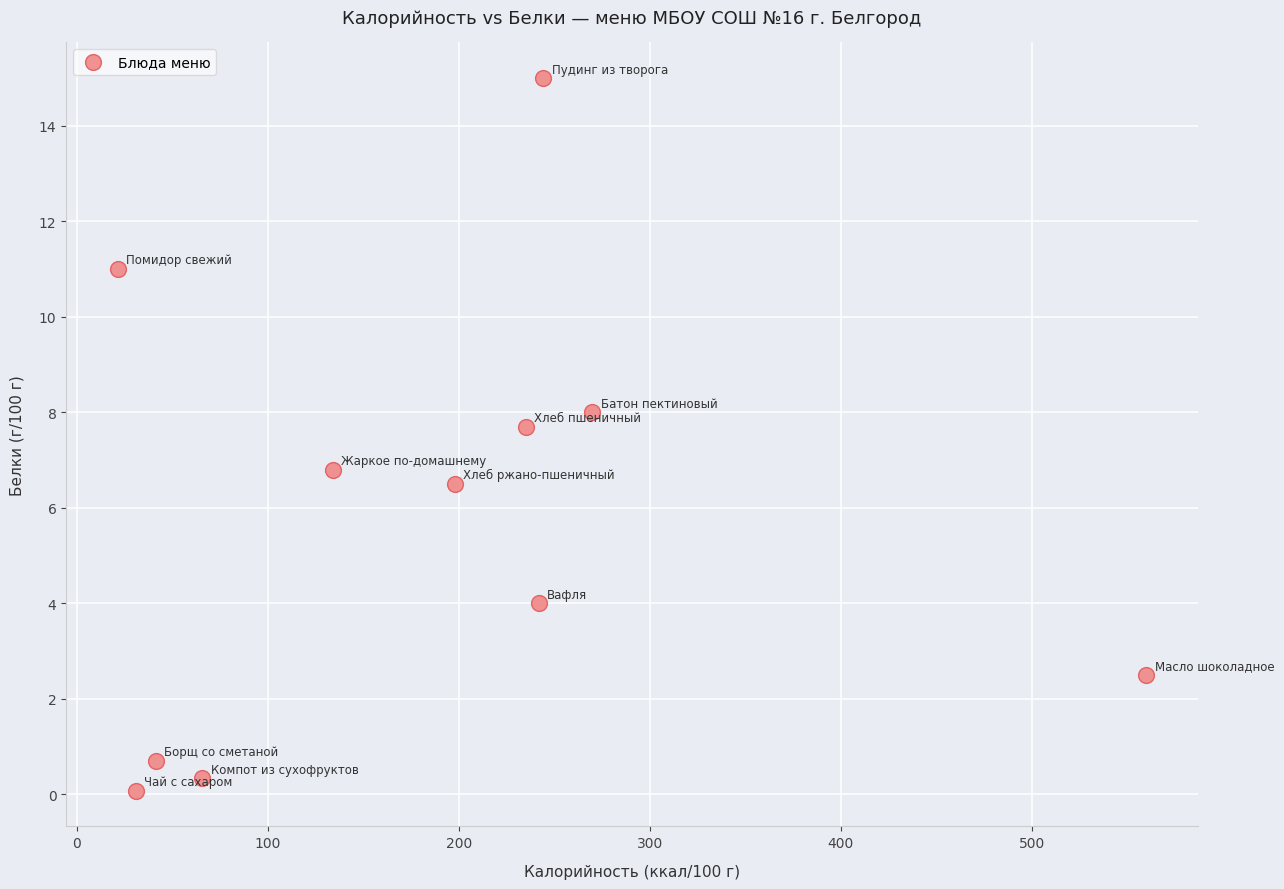

What is the average X value?

185.7